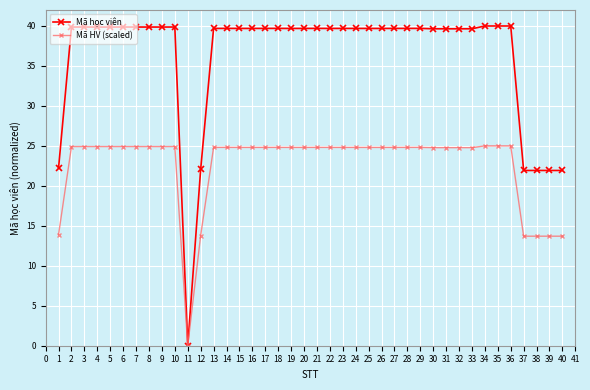

What is the difference between the maximum and minimum values in the Mã HV (scaled) series?

25.0